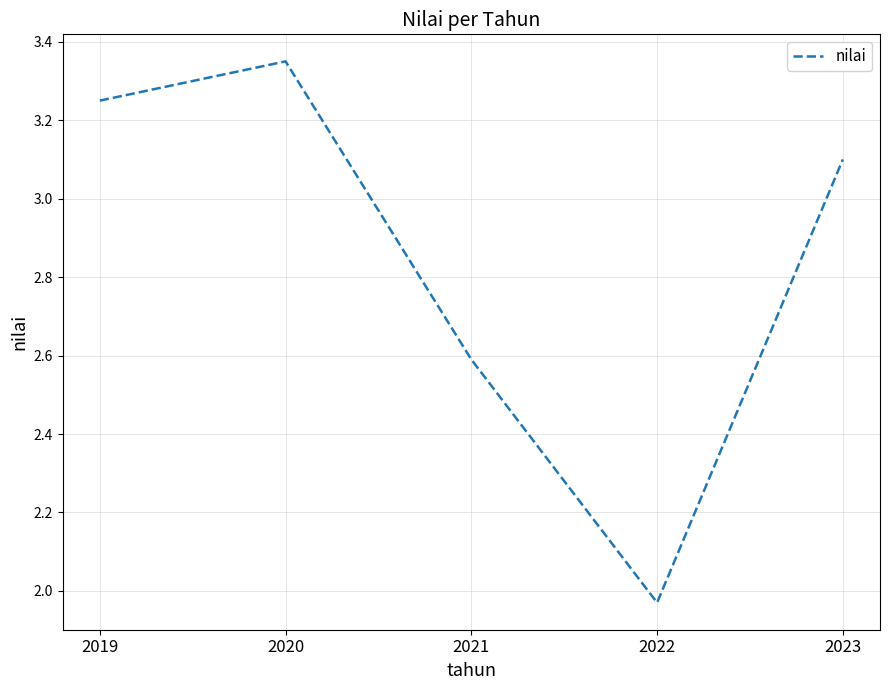

Is it true that the value at 2023 is 4.7?

False